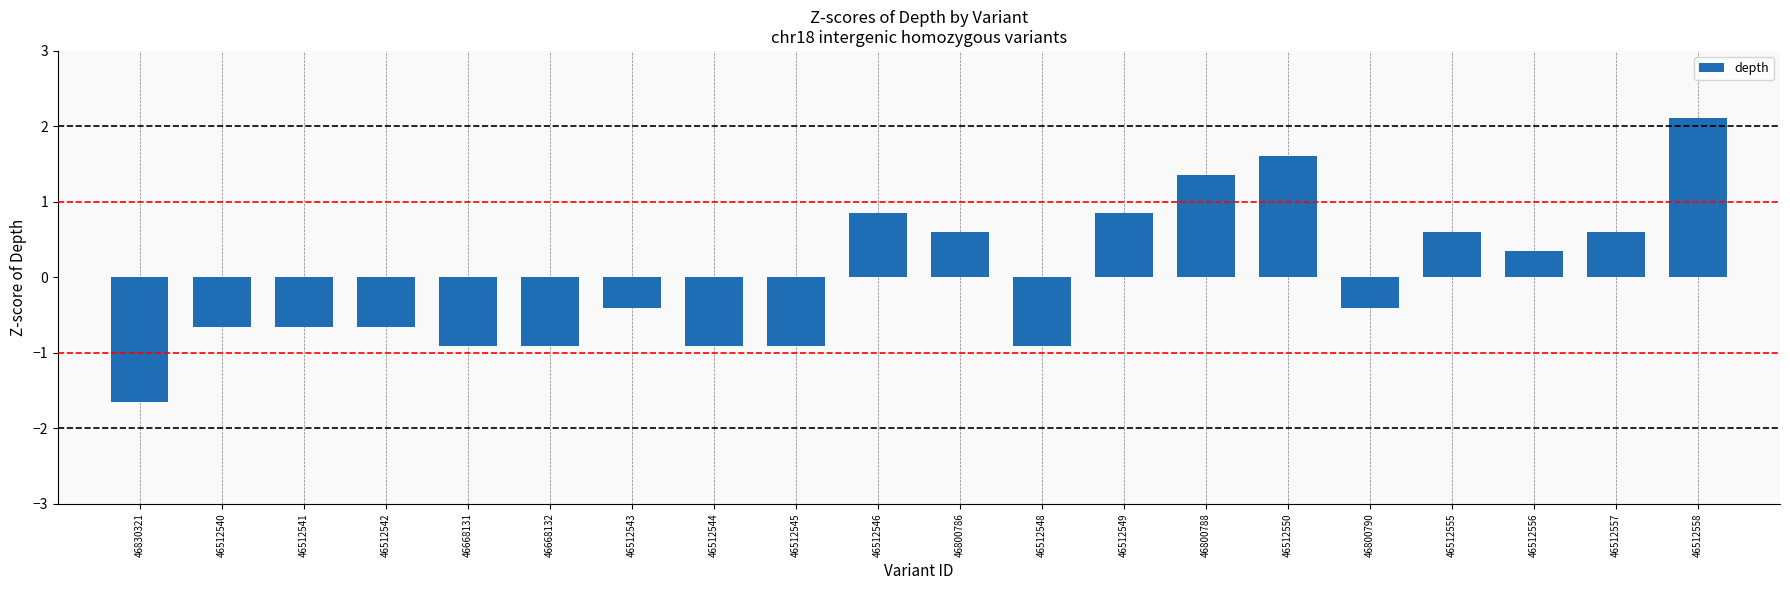

What position from the right is 46512548?

9